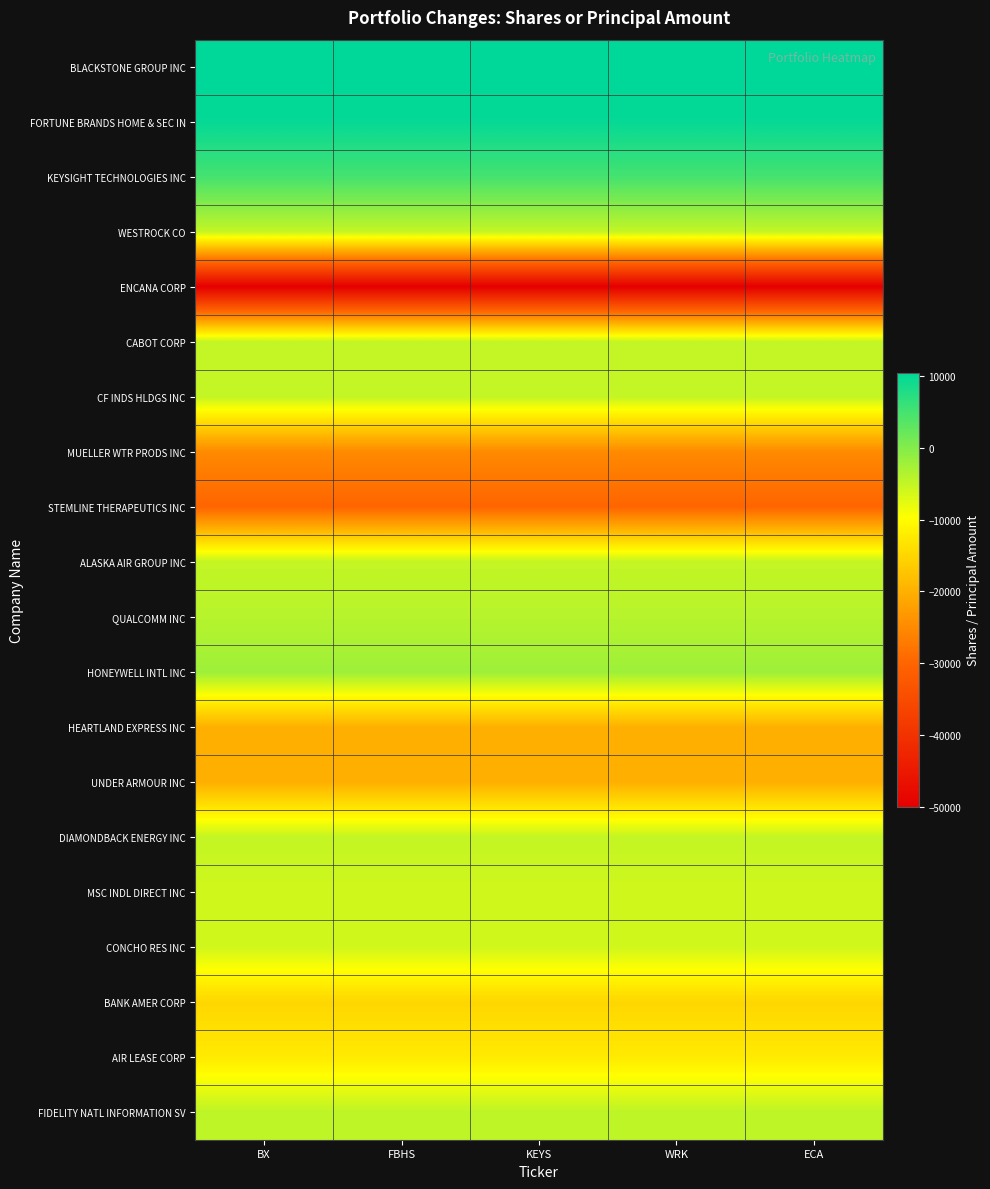

What is the difference between the highest and lowest values at WRK?

60500